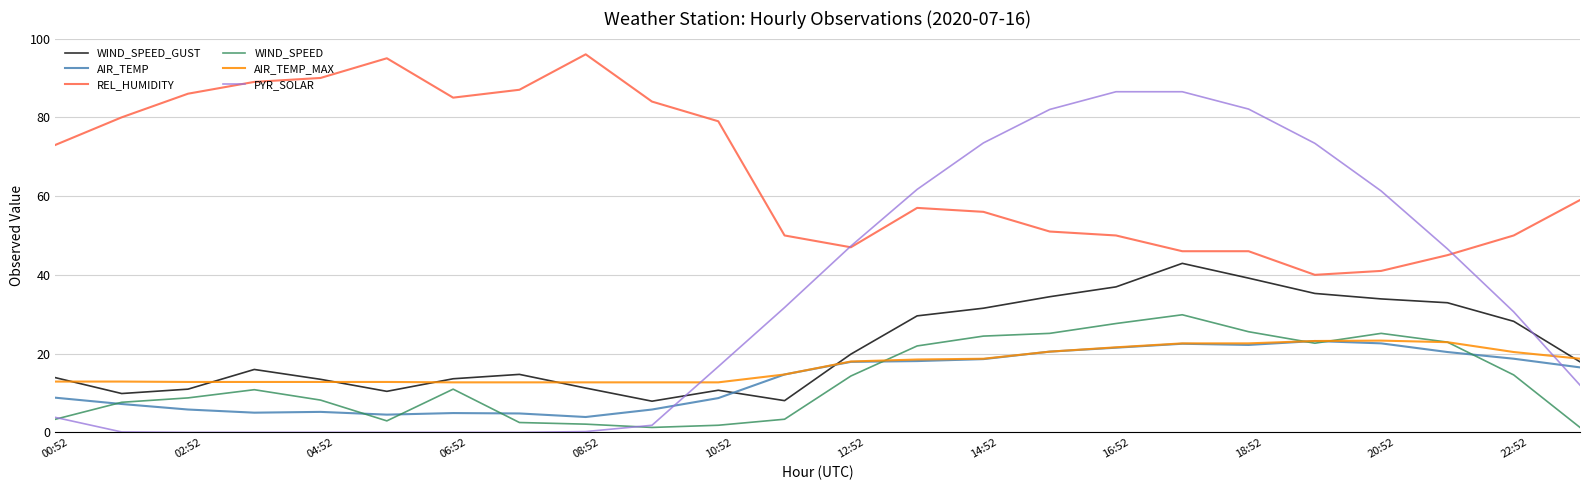

At how many categories does at least one series exceed 92?

2